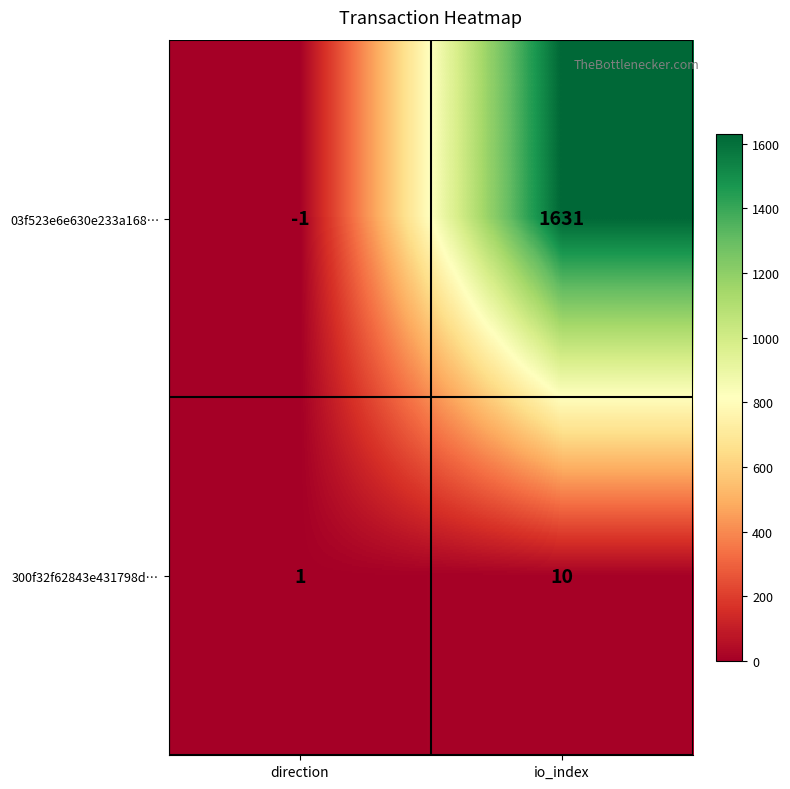

Reading right to left, what are all the values shown in this chart?

03f523e6e630e233a168…: 1631	-1
300f32f62843e431798d…: 10	1